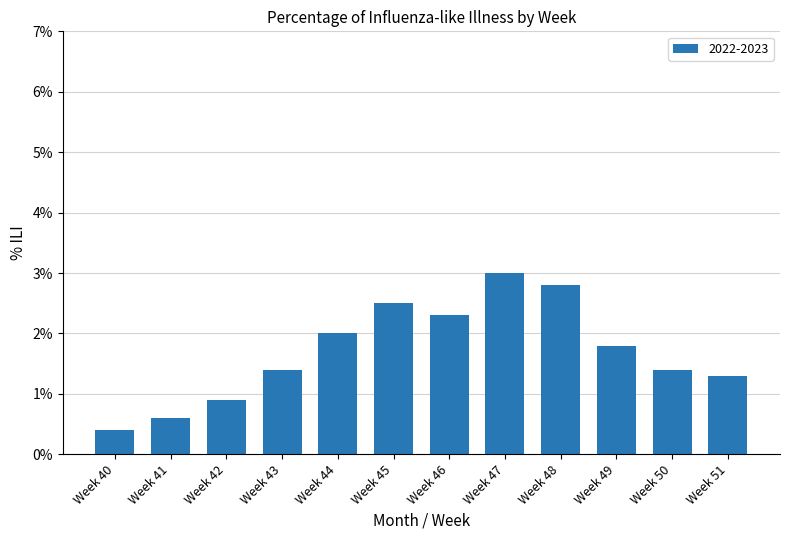

Does the chart contain stacked bars?

No